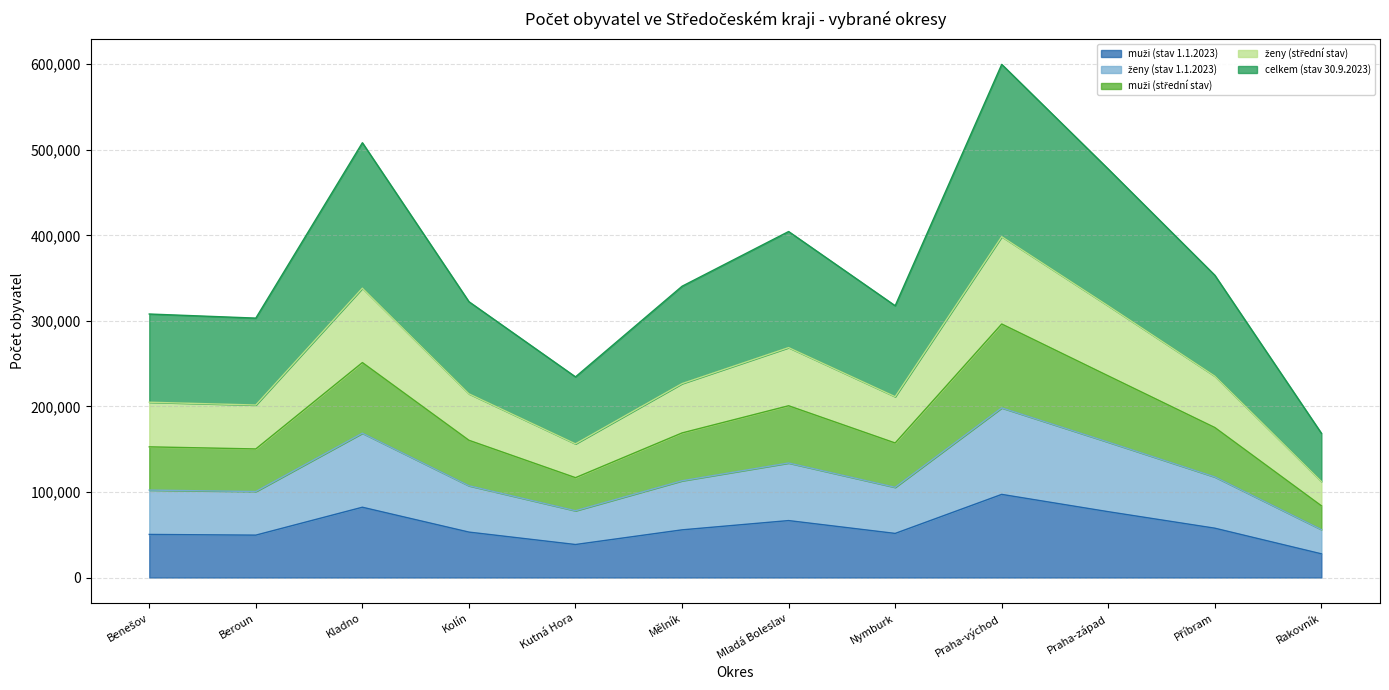

At Rakovník, list the series in order from smallest to largest.

muži (stav 1.1.2023), ženy (stav 1.1.2023), muži (střední stav), ženy (střední stav), celkem (stav 30.9.2023)